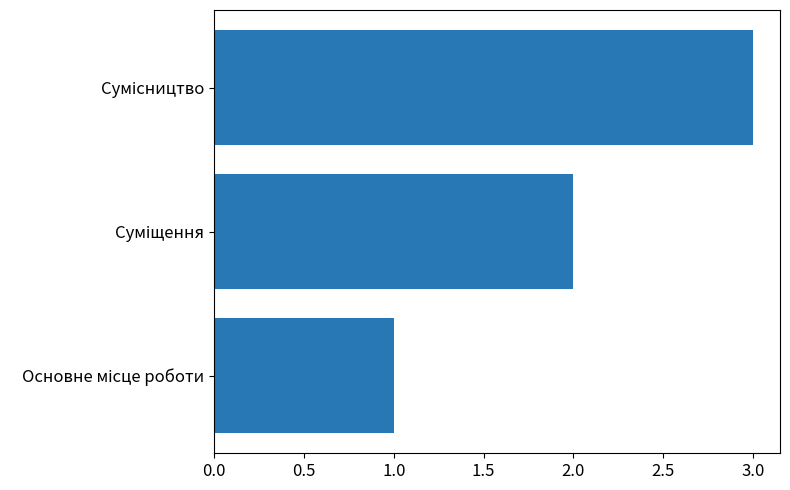

What is the maximum value shown in the chart?

3